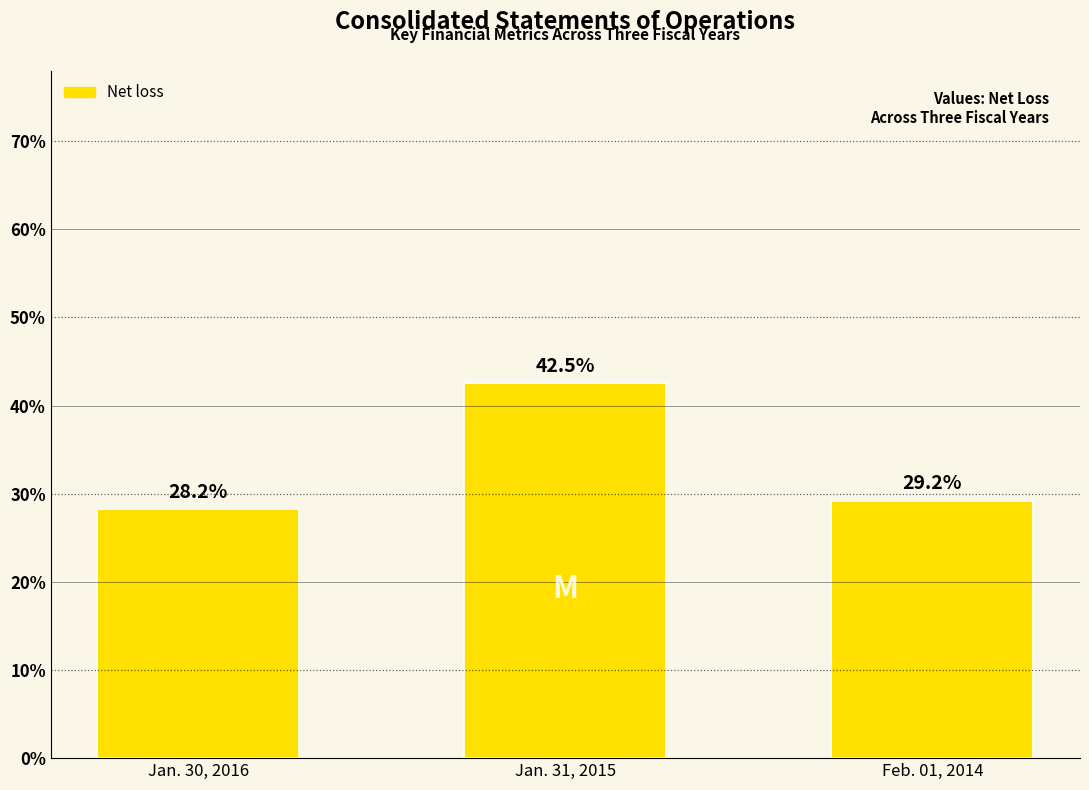

Reading right to left, extract all data points from this chart.

29.2	42.5	28.2